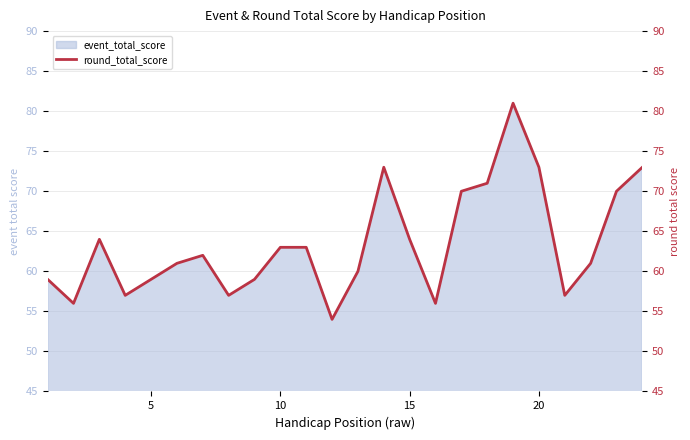

Reading left to right, extract all data points from this chart.

59	56	64	57	59	61	62	57	59	63	63	54	60	73	64	56	70	71	81	73	57	61	70	73